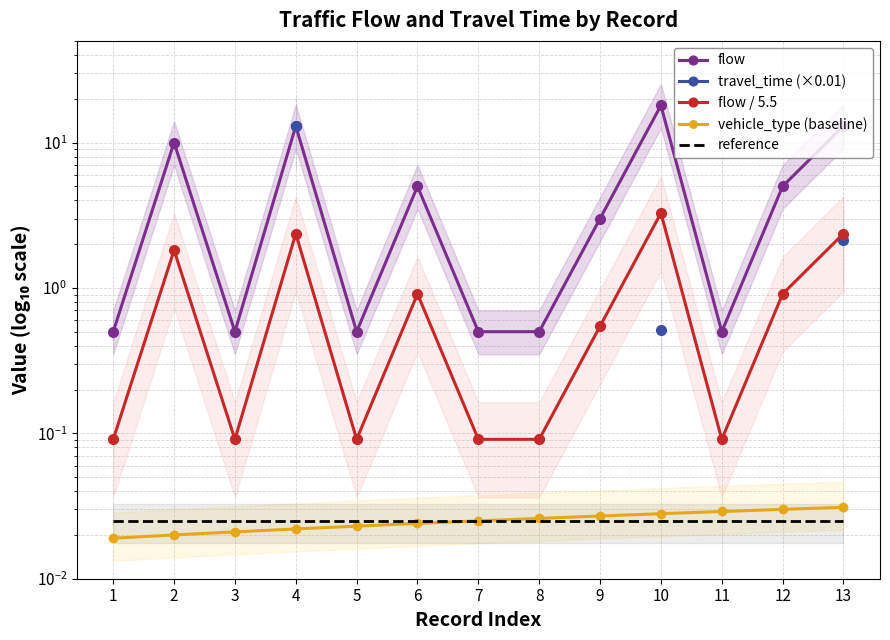

Is the value of reference at 12 greater than the value of vehicle_type (baseline) at 1?

Yes